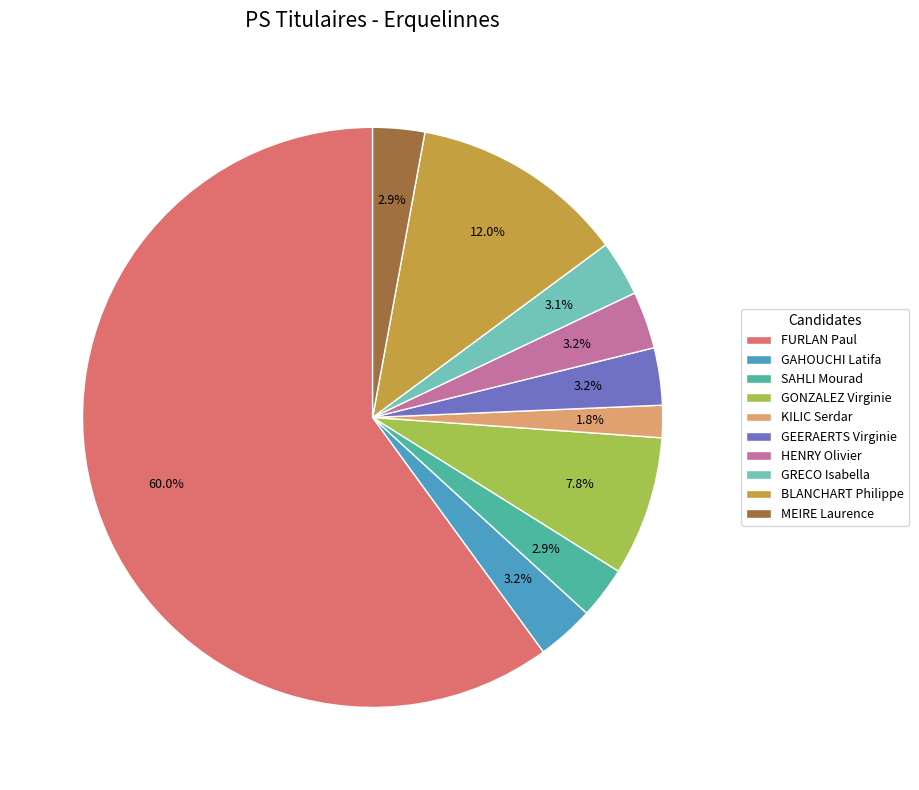

Does FURLAN Paul account for over 50% of the chart?

Yes